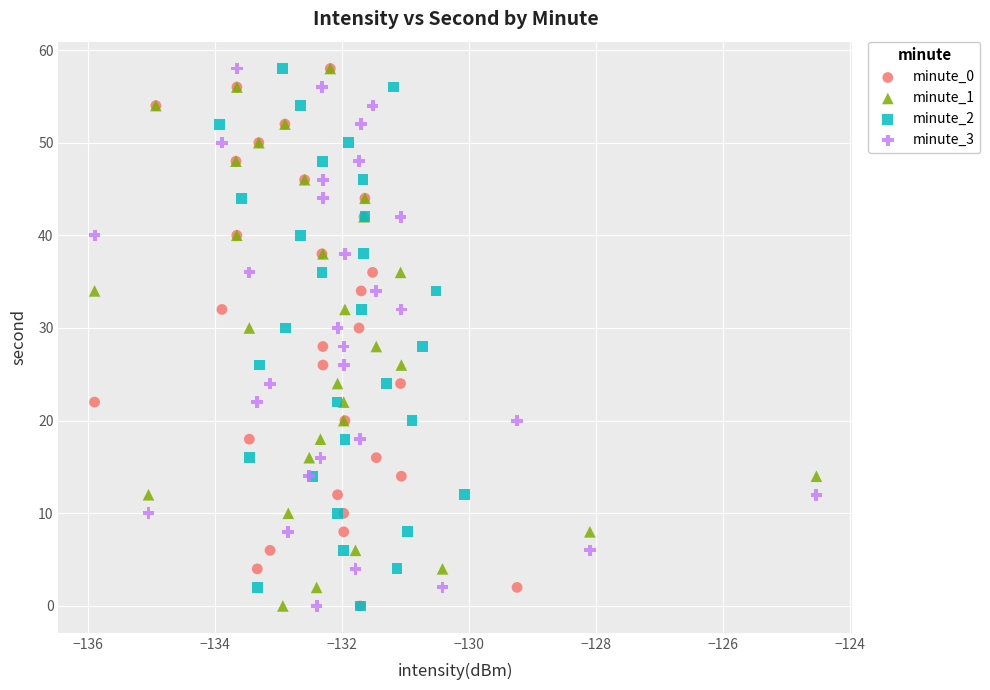

What are all the series names shown in the legend?

minute_0, minute_1, minute_2, minute_3